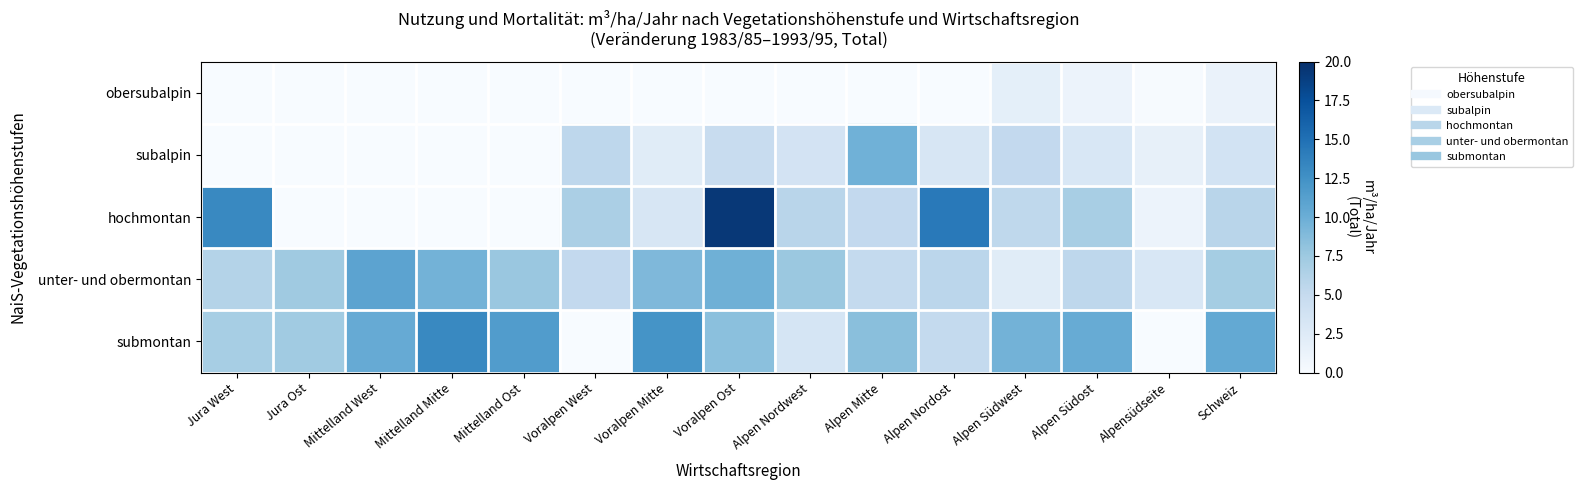

At Mittelland West, list the series in order from smallest to largest.

obersubalpin, subalpin, hochmontan, submontan, unter- und obermontan